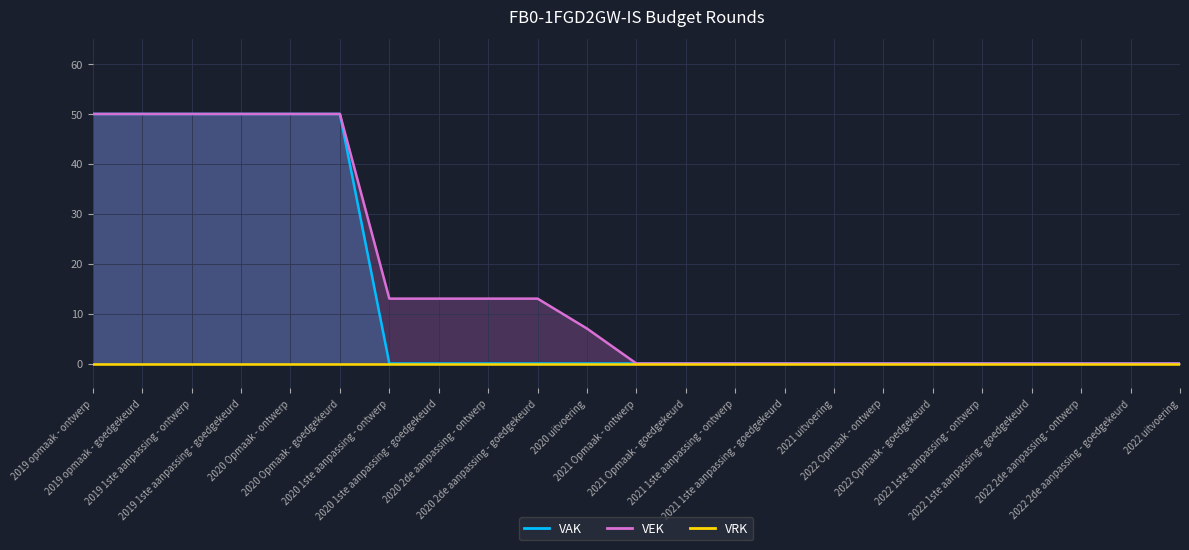

Count the number of categories in the chart.

23